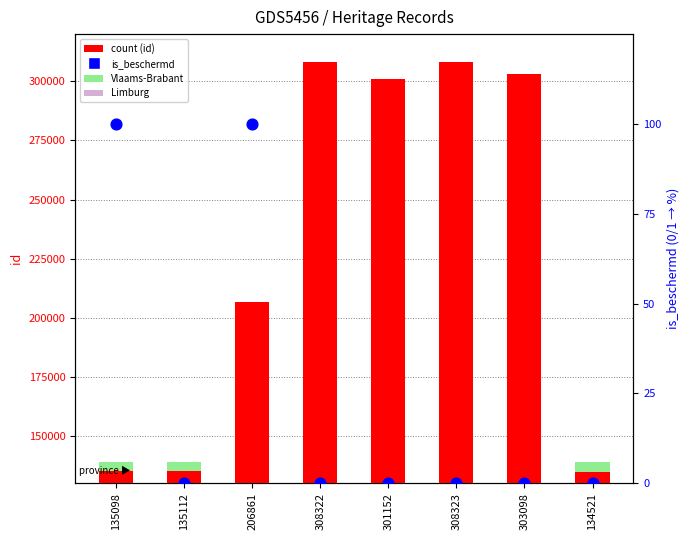

Which series has the largest Y range (max minus min)?

count